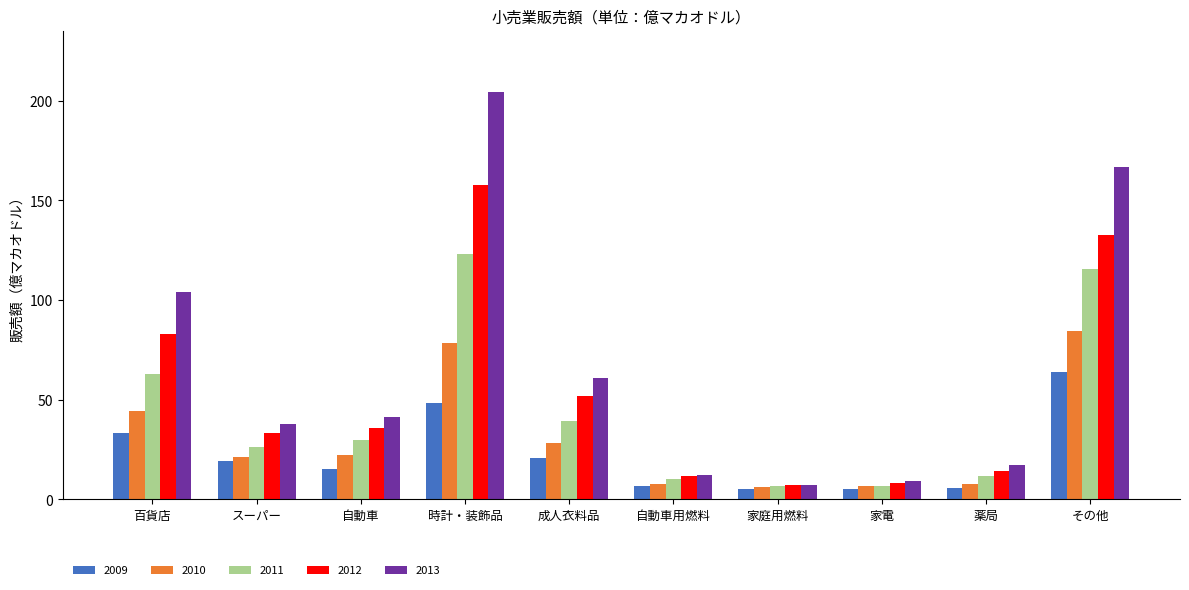

List the series in order of their overall mean, lowest first.

2009, 2010, 2011, 2012, 2013